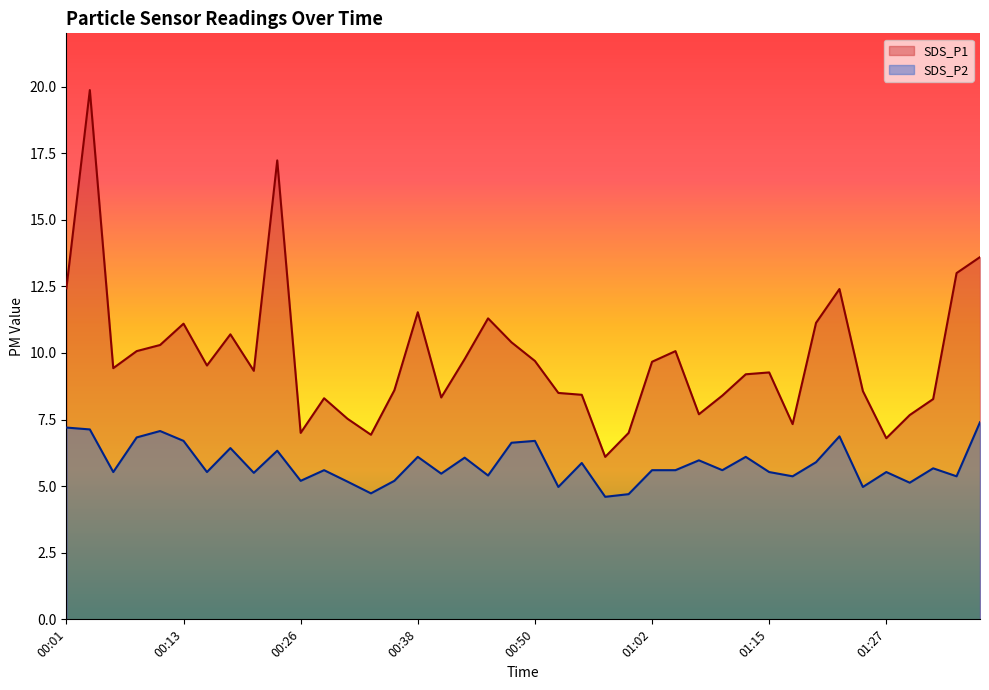

What is the difference between the maximum and minimum values in the SDS_P1 series?

13.8